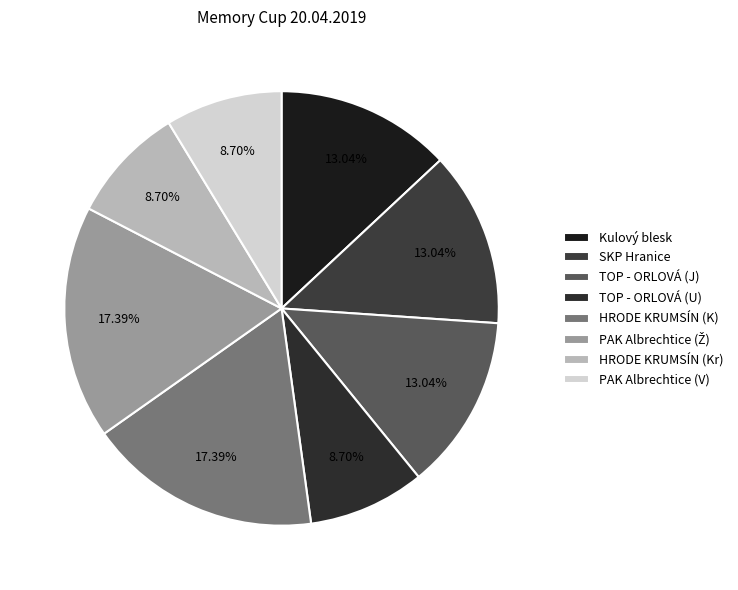

To the nearest percent, what is the average slice percentage?

12%